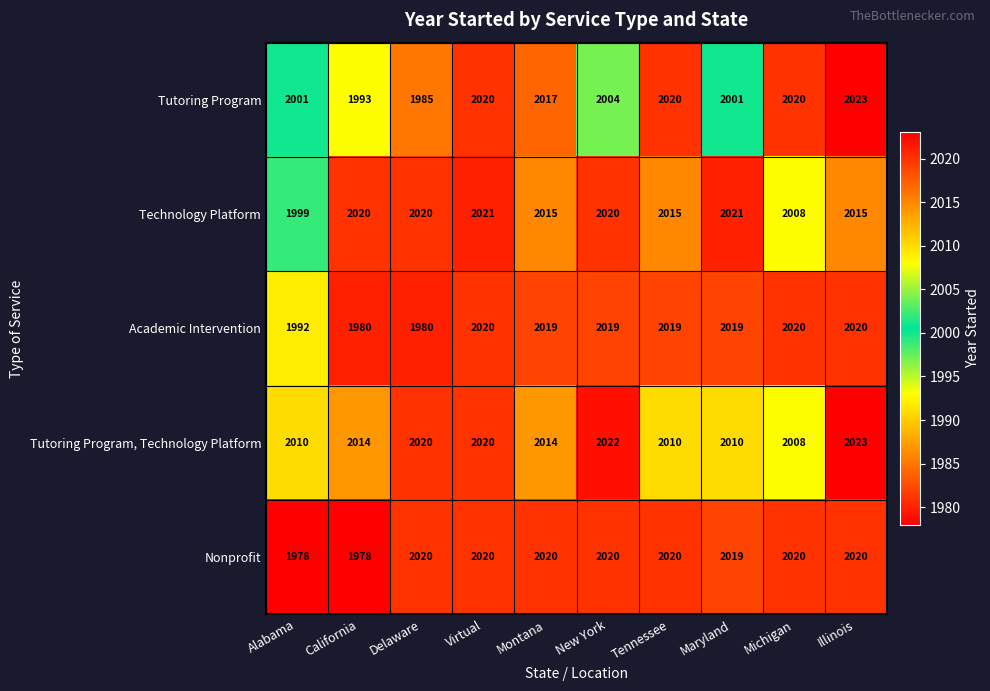

What is the difference between the second highest and minimum values in the Nonprofit series?

42